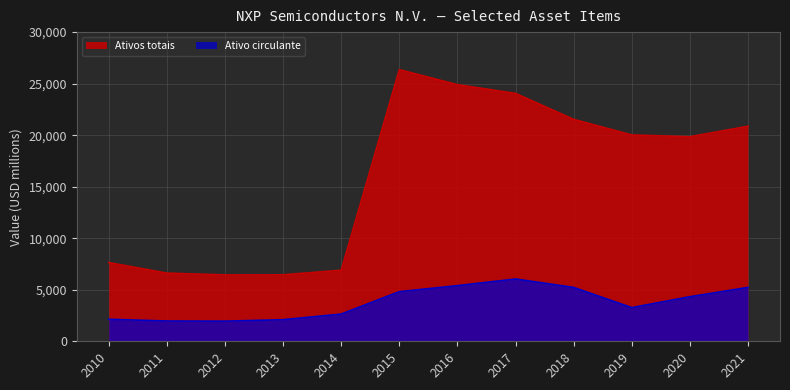

True or false: Ativos totais and Ativo circulante intersect in this chart.

False